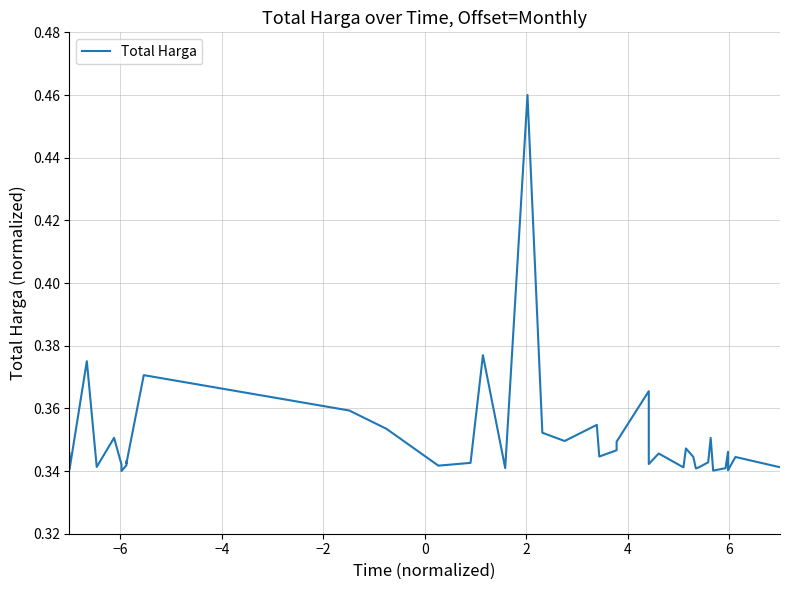

The value at 15 is 0.3. True or false?

False